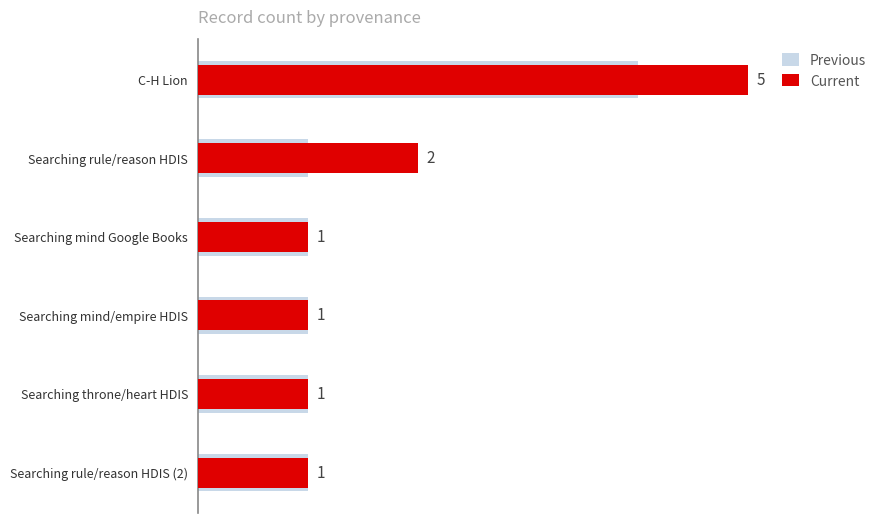

Between Searching rule/reason HDIS (2) and C-H Lion, which series saw the biggest shift?

Current